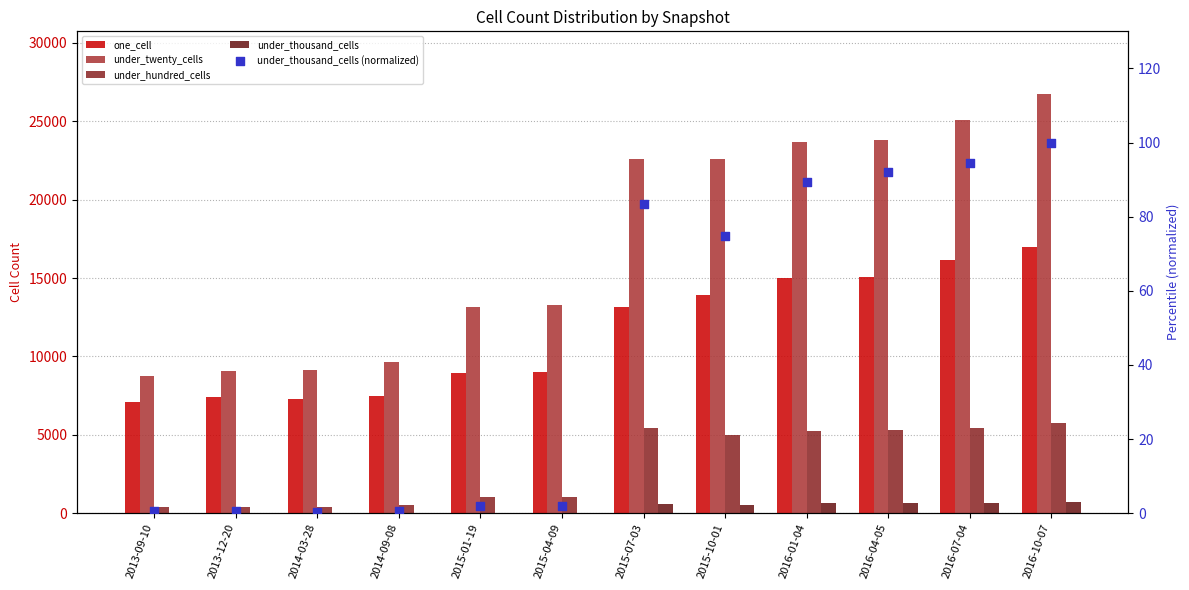

What are all the series names shown in the legend?

one_cell, under_twenty_cells, under_hundred_cells, under_thousand_cells, under_thousand_cells (normalized)